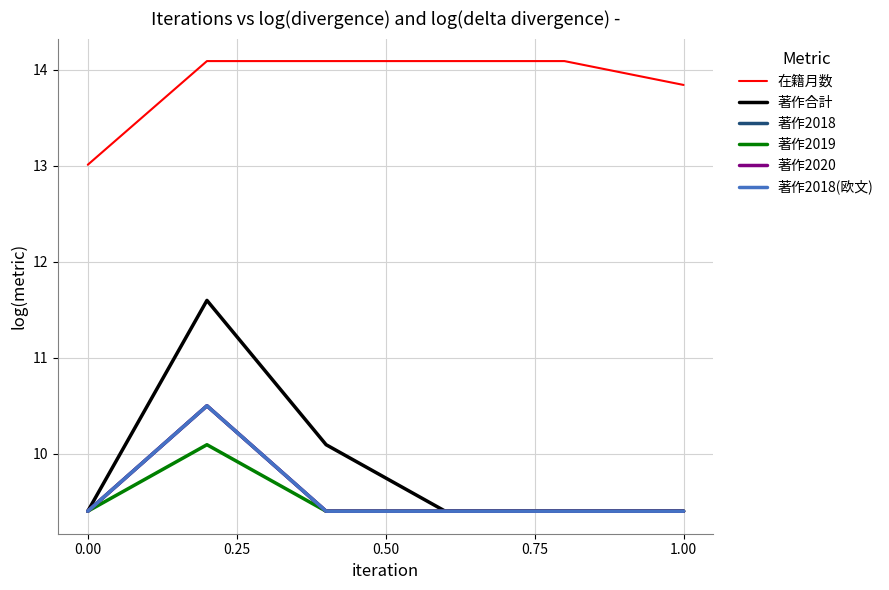

Does the chart display data point markers on the line(s)?

No